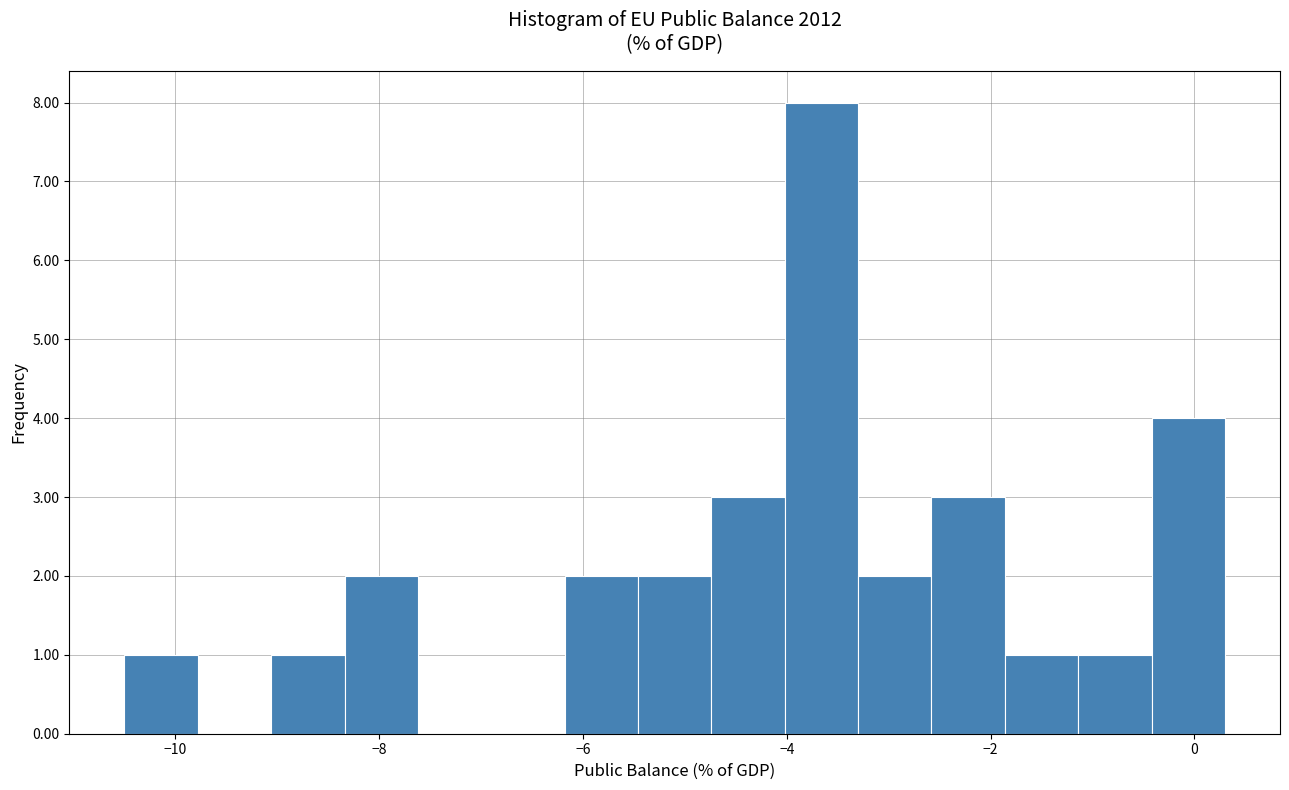

Around what value on the x-axis is the tallest bar? Give the approximate position of its centre, as read against the axis.

-3.6